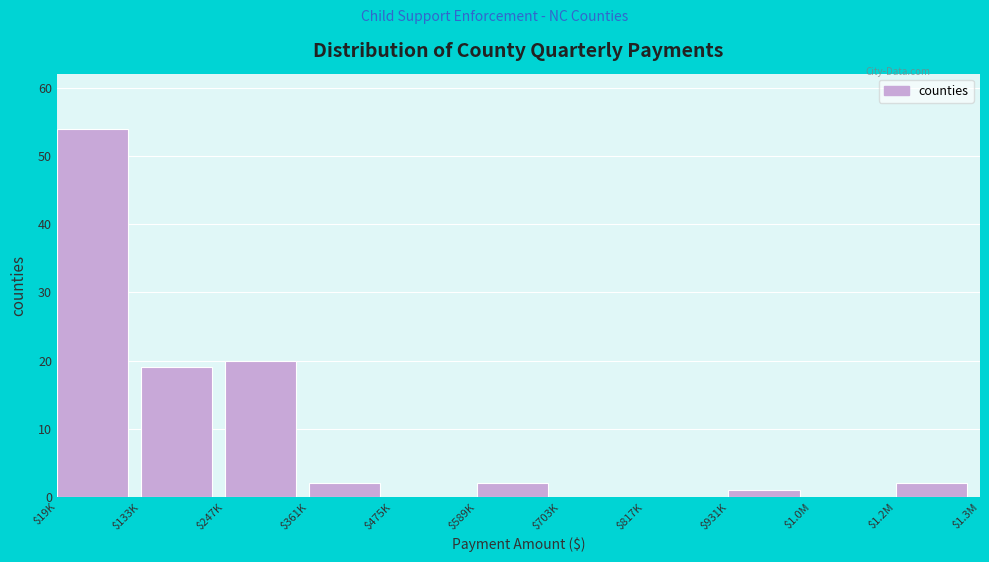

What is the sum of all values?

100